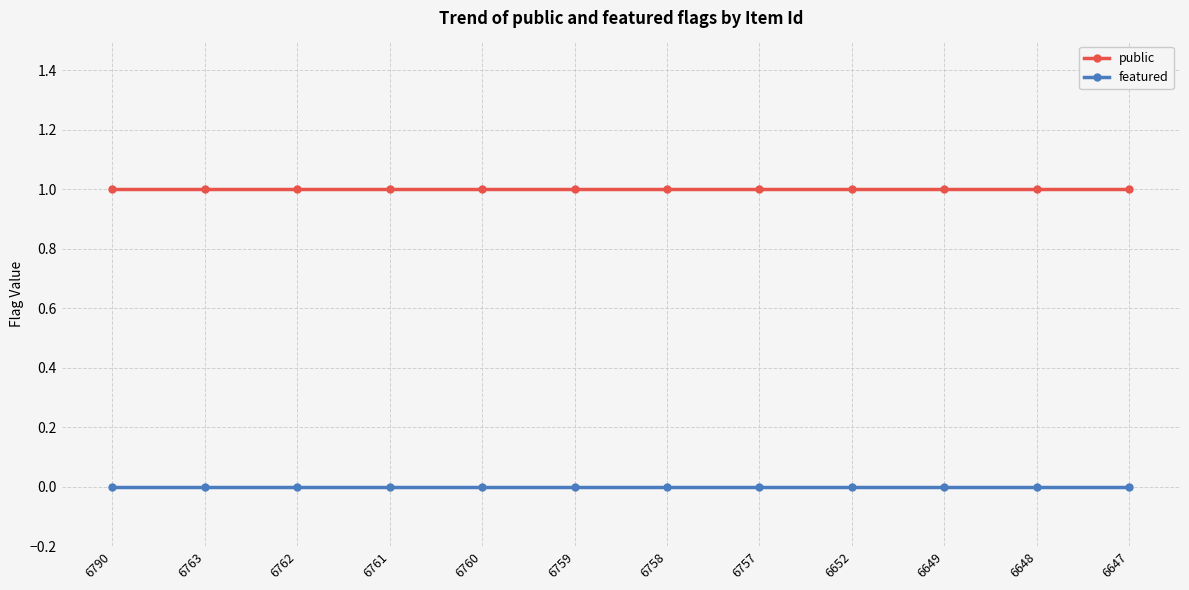

Which series has the largest total across all categories?

public